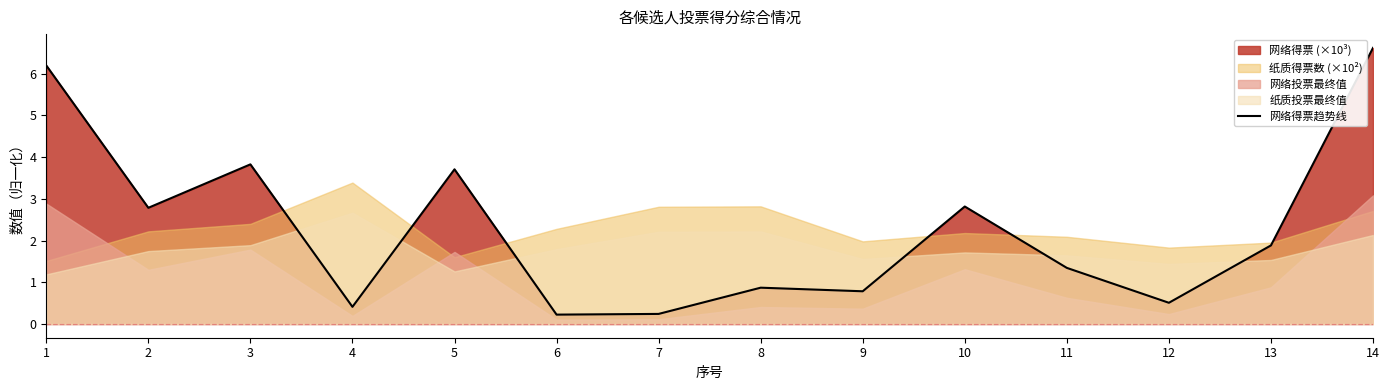

Reading left to right, list all the values displayed in this chart.

6.2	2.8	3.8	0.4	3.7	0.2	0.2	0.9	0.8	2.8	1.3	0.5	1.9	6.6